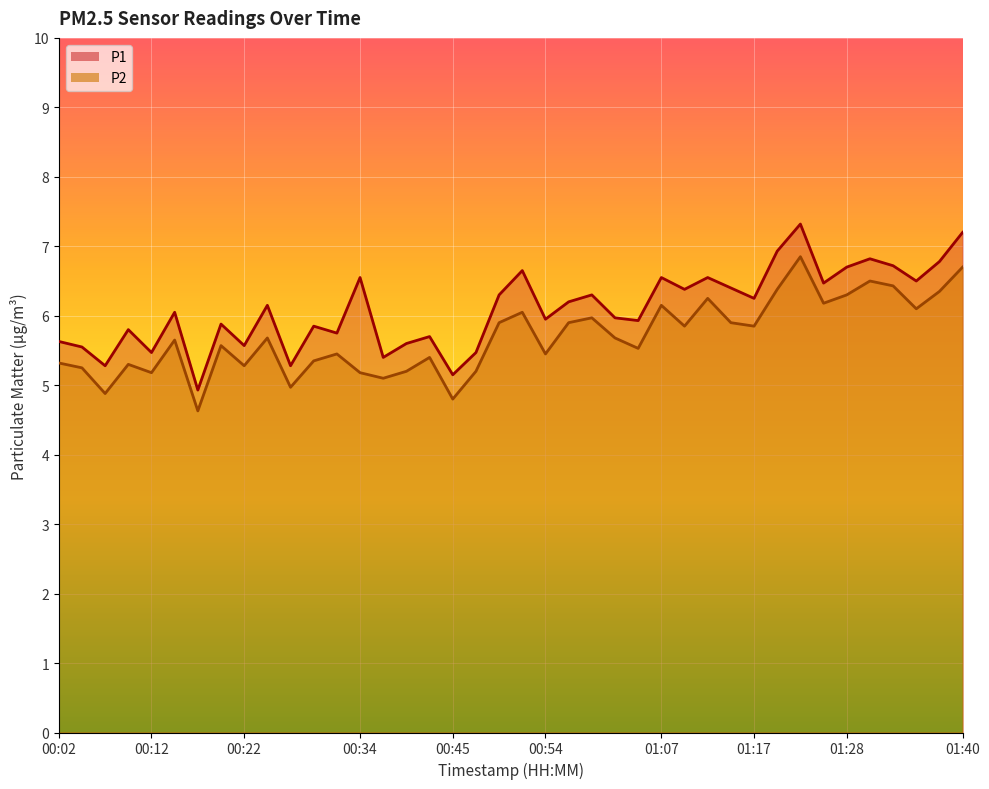

How many data points in P2 are less than 5?

4